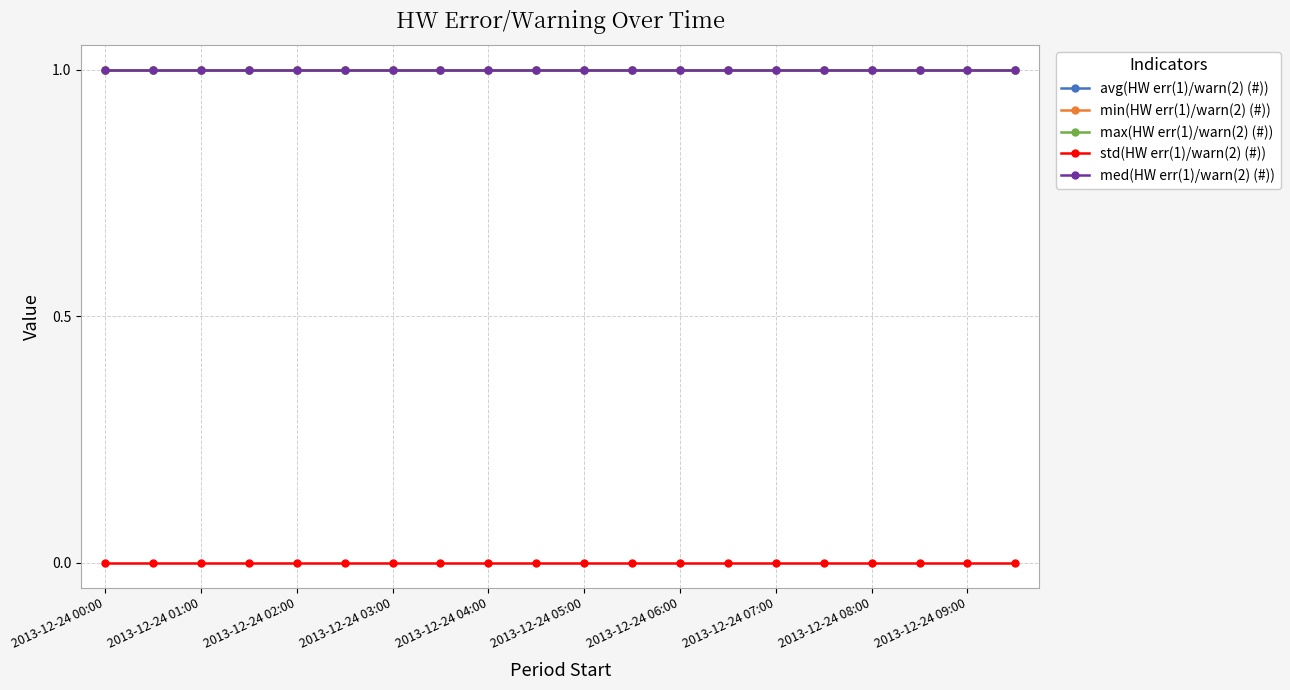

Reading left to right, list all the values displayed in this chart.

avg(HW err(1)/warn(2) (#)): 1	1	1	1	1	1	1	1	1	1	1	1	1	1	1	1	1	1	1	1
min(HW err(1)/warn(2) (#)): 1	1	1	1	1	1	1	1	1	1	1	1	1	1	1	1	1	1	1	1
max(HW err(1)/warn(2) (#)): 1	1	1	1	1	1	1	1	1	1	1	1	1	1	1	1	1	1	1	1
std(HW err(1)/warn(2) (#)): 0	0	0	0	0	0	0	0	0	0	0	0	0	0	0	0	0	0	0	0
med(HW err(1)/warn(2) (#)): 1	1	1	1	1	1	1	1	1	1	1	1	1	1	1	1	1	1	1	1